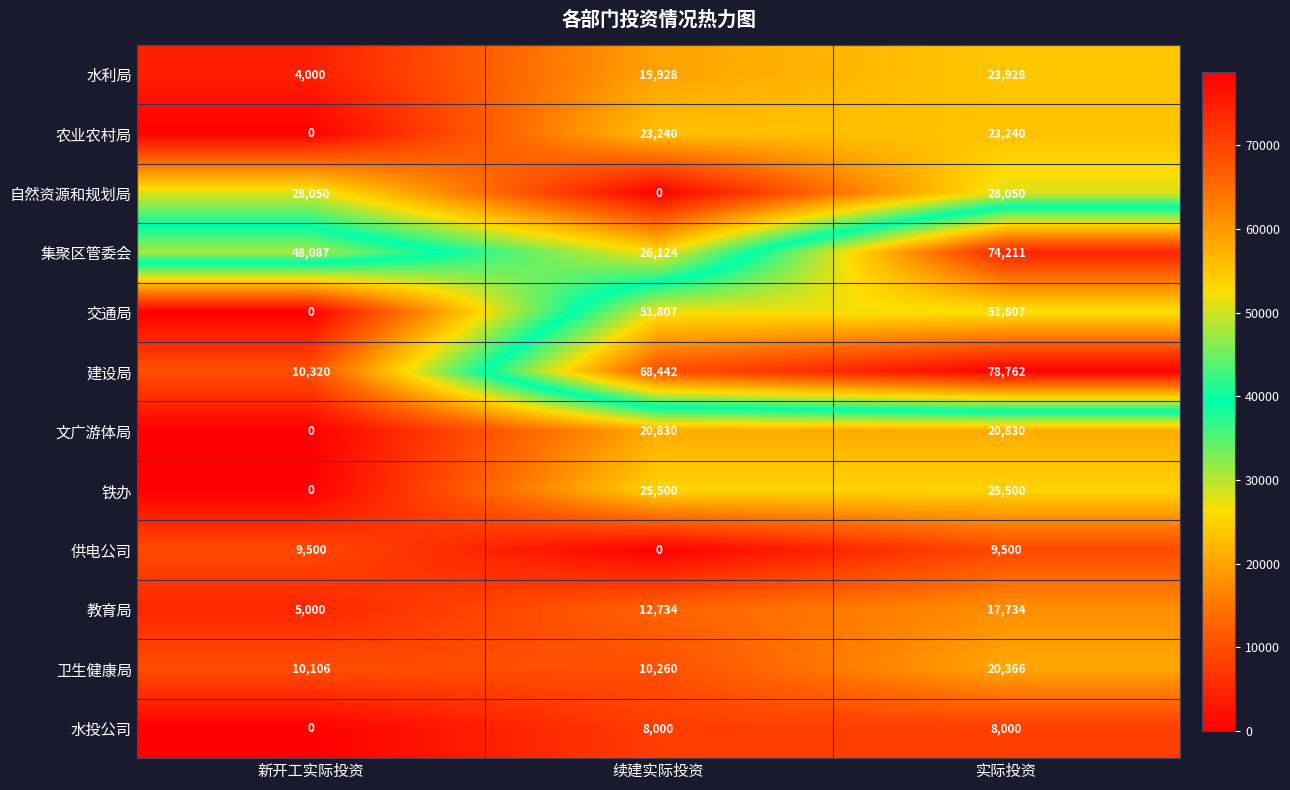

What is the difference between the highest and lowest values at 续建实际投资?

68442